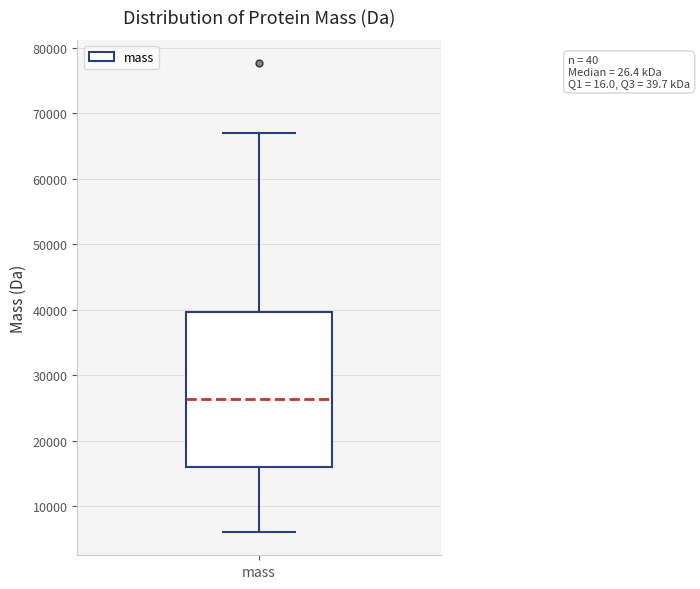

Transcribe this box plot: give where the median line is, the range the box spans, and where the two whiskers end, as read against the y-axis. The values are not printed on the chart, so give them approximately, as read against the axis.

median 26000, box 16000 to 40000, whiskers 6000 to 67000